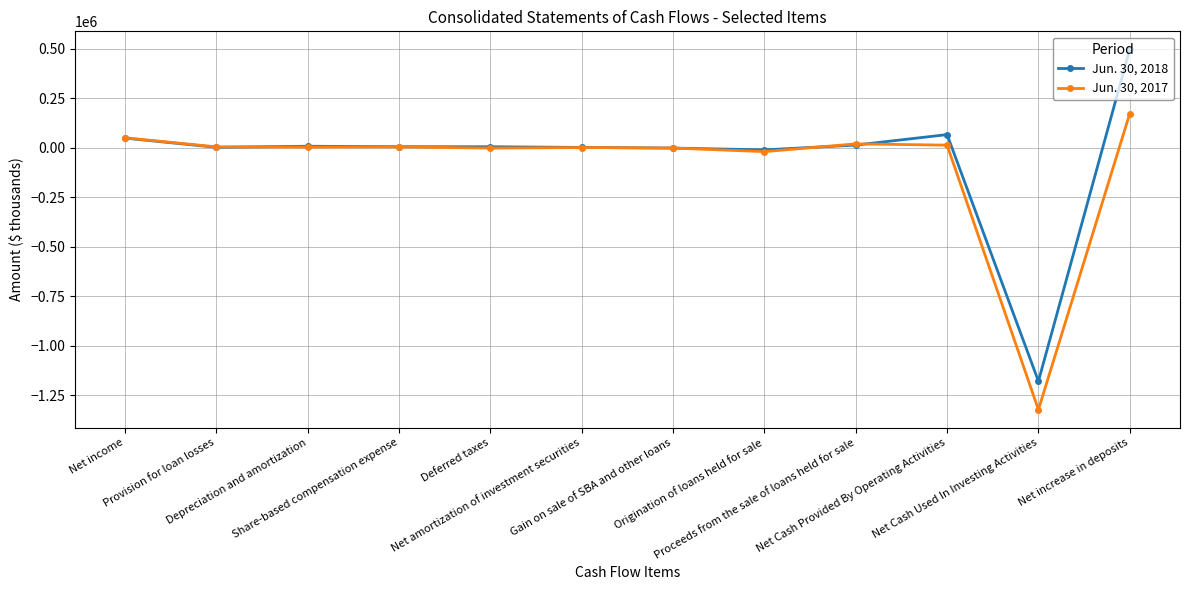

What position from the left is Proceeds from the sale of loans held for sale?

9